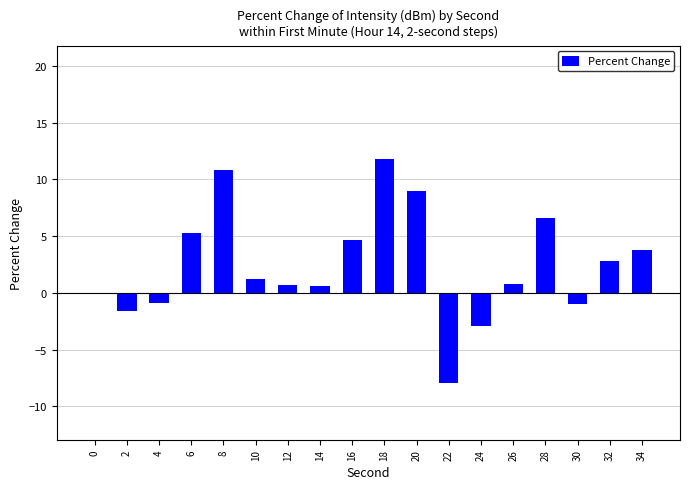

Are the bars grouped side by side (vs. stacked)?

No